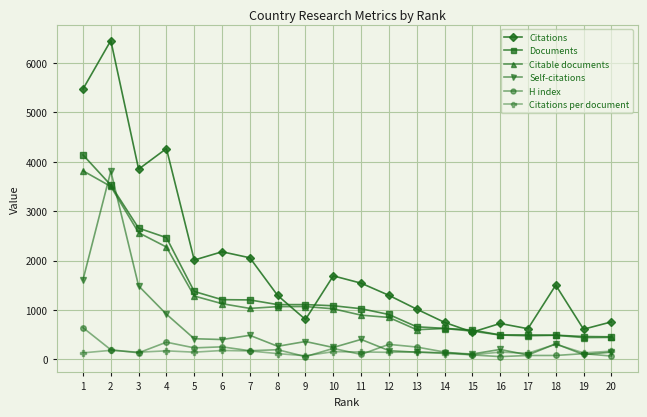

Which series has the largest total across all categories?

Citations